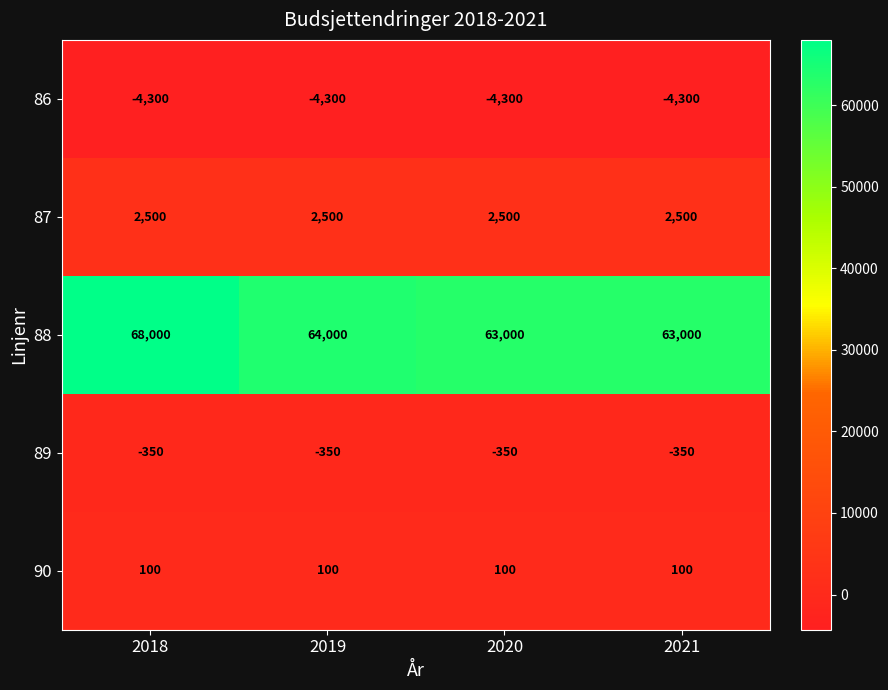

At how many categories does at least one series exceed 50936?

4